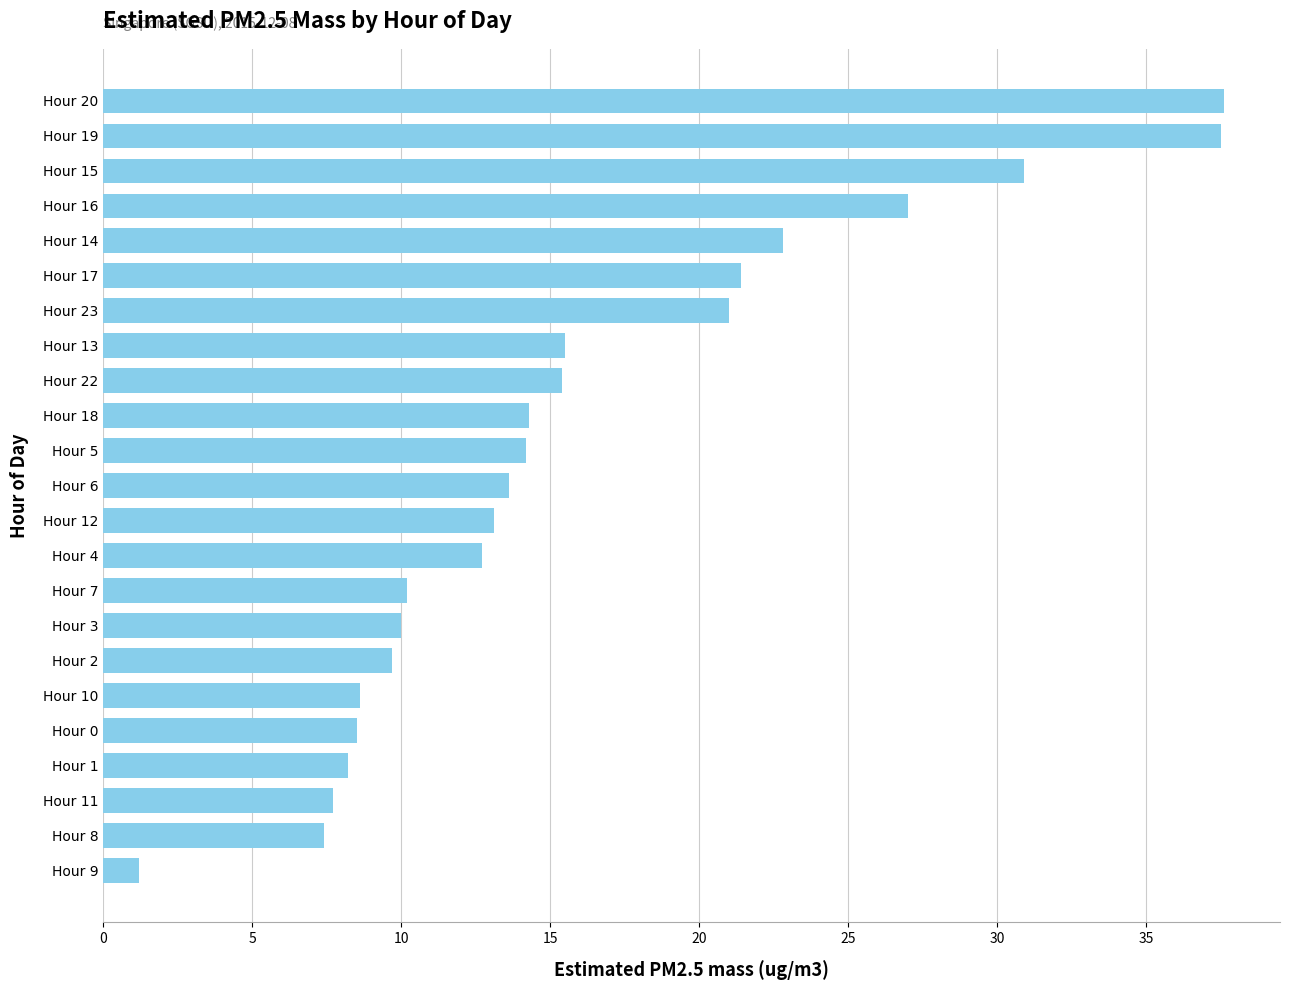

What is the ratio of the value at Hour 22 to the value at Hour 9?

12.8